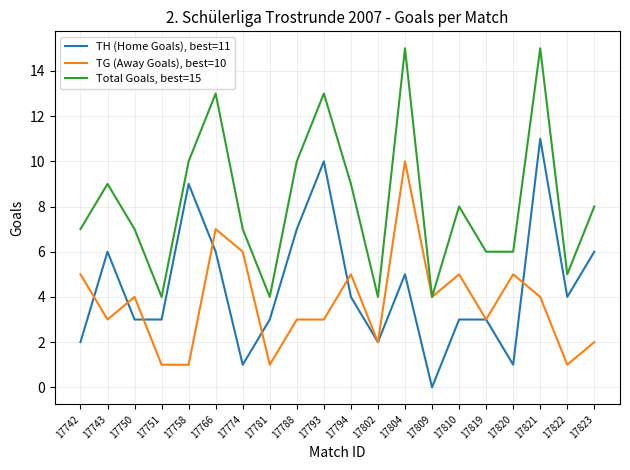

Between 17743 and 17820, which series saw the biggest shift?

TH (Home Goals), best=11